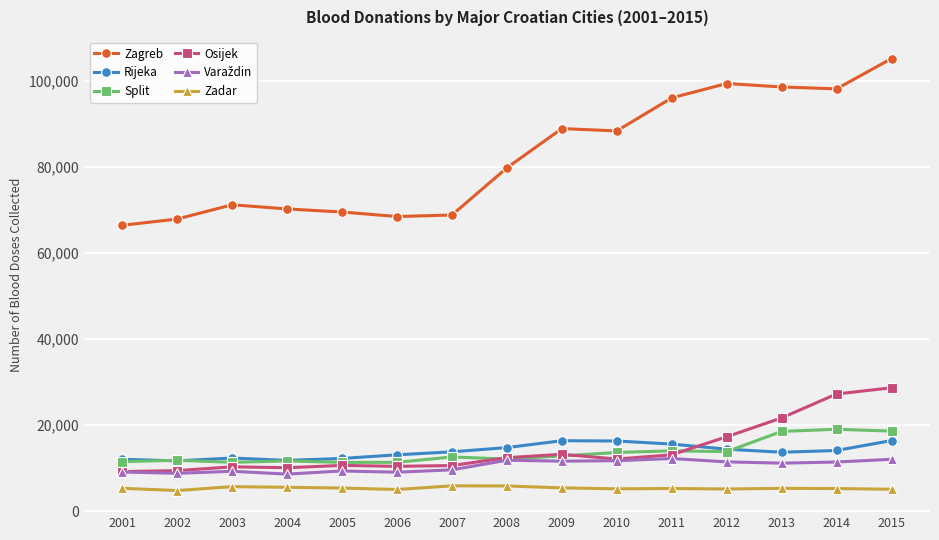

How many data points in Zadar are less than 5335?

7